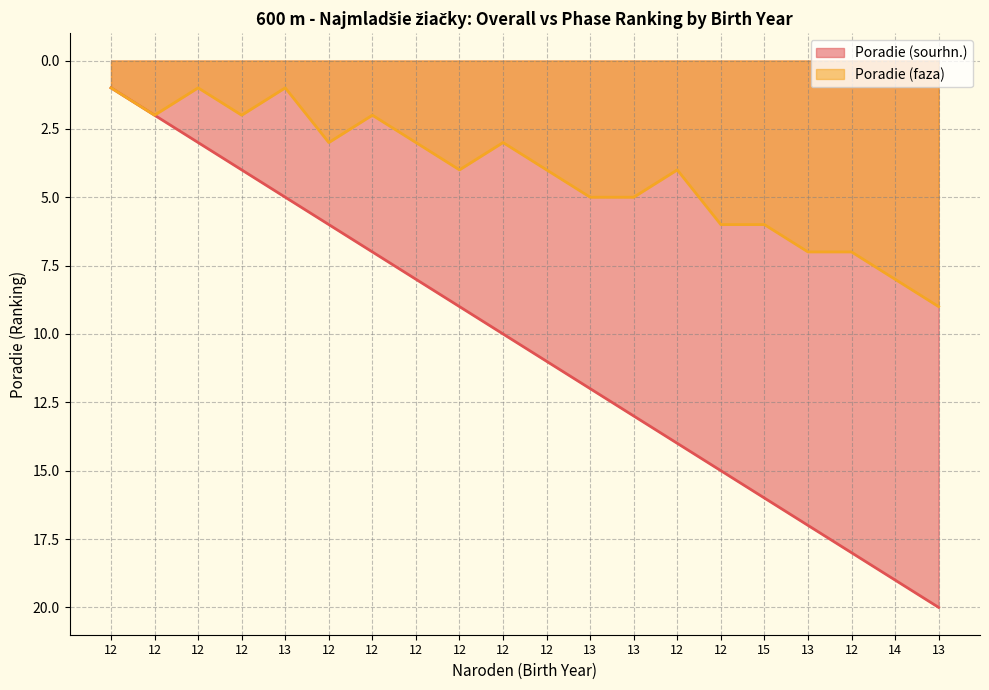

What is the sum of all Poradie (faza) values?

83